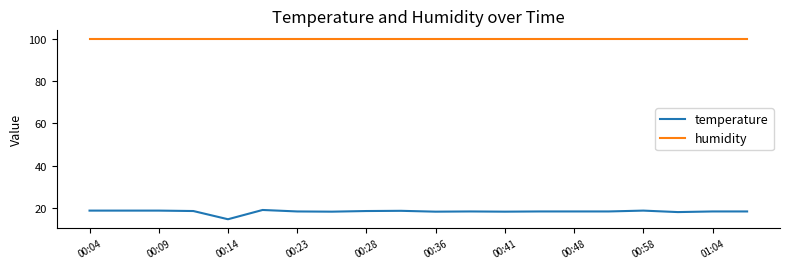

Which series has the largest range (max minus min)?

temperature